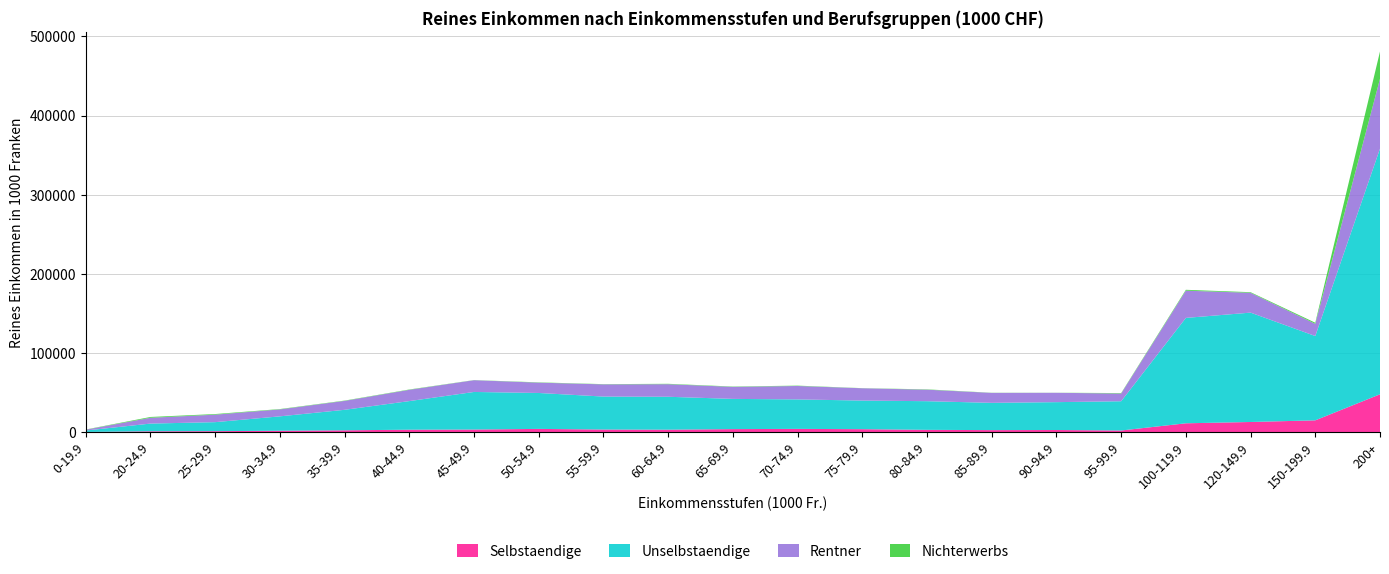

Reading right to left, what are all the values shown in this chart?

Selbstaendige: 47702.1	14799.1	12707.9	11059.4	1956.8	2578.8	2444.8	2786.3	3629.5	3993.9	3711.4	2989.9	3187.8	3974.9	3178.2	2966.4	2190.4	1647.6	1121.1	956.4	114.4
Unselbstaendige: 310479.1	106528.0	138214.3	133177.9	36967.8	35205.5	34460.1	36204.3	36162.2	37239.0	38183.9	41592.4	41648.9	45391.6	47486.1	36146.7	25909.3	18196.3	11379.3	9745.5	1799.3
Rentner: 88311.4	15446.8	25043.3	34425.3	9737.0	11809.7	12578.5	14528.6	15528.1	16983.2	15202.9	15877.7	15417.7	13049.7	14847.8	14249.7	11254.3	8758.0	9459.1	7326.5	1049.4
Nichterwerbs: 34443.1	1371.8	776.5	1099.3	581.9	92.8	172.5	410.3	157.5	435.1	405.2	501.6	284.5	365.9	182.7	415.3	404.3	452.4	784.8	1023.4	263.7